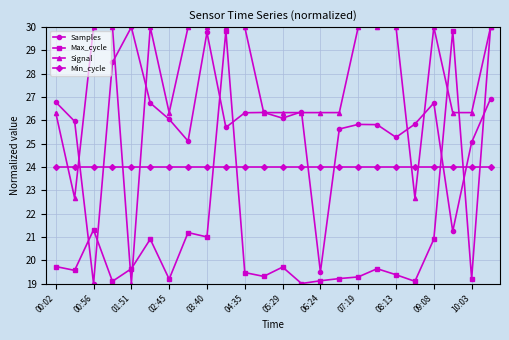

After their last crossing, which series has the higher values: Max_cycle or Samples?

Max_cycle